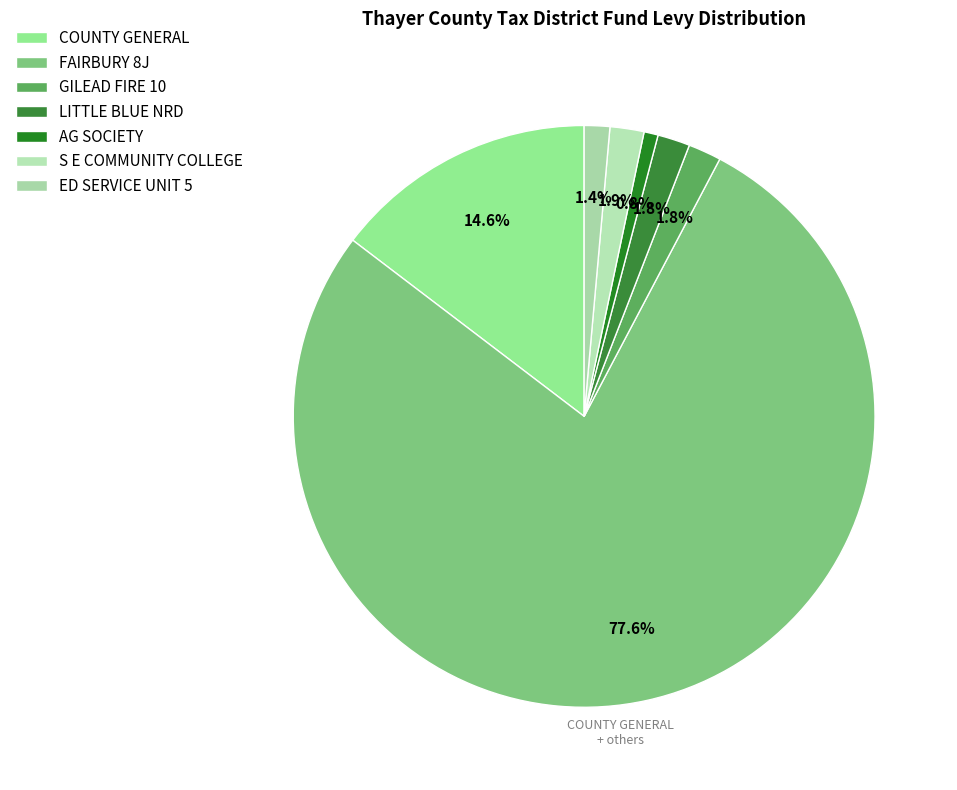

To the nearest percent, what is the combined percentage of ED SERVICE UNIT 5 and LITTLE BLUE NRD?

3%